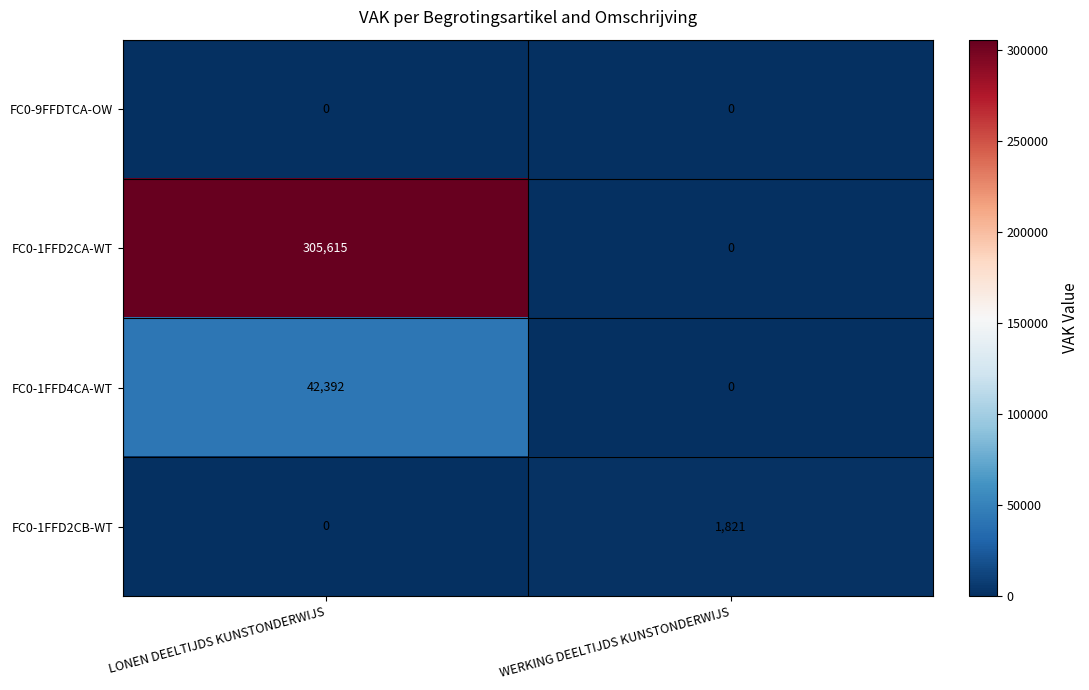

List the series in order of their peak value, highest first.

FC0-1FFD2CA-WT, FC0-1FFD4CA-WT, FC0-1FFD2CB-WT, FC0-9FFDTCA-OW